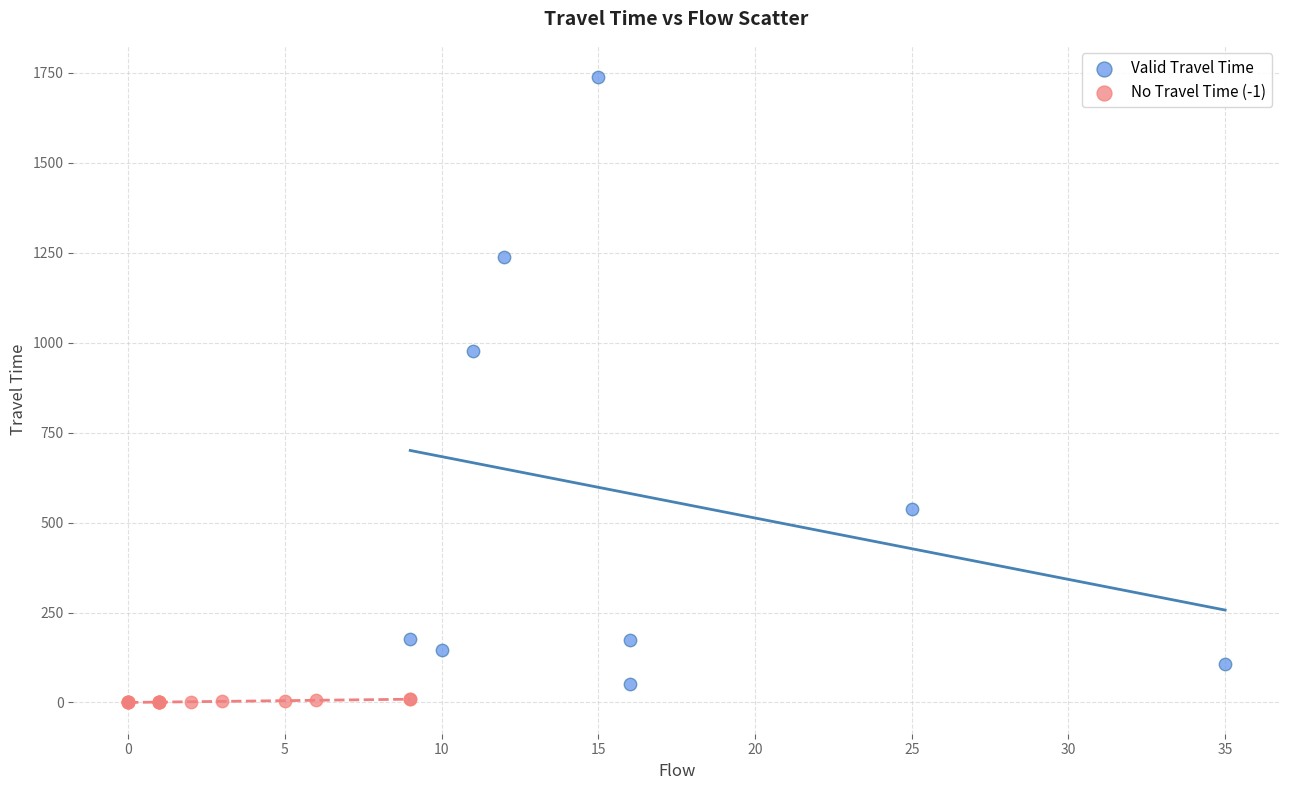

Which series contains the highest Y value?

Valid Travel Time